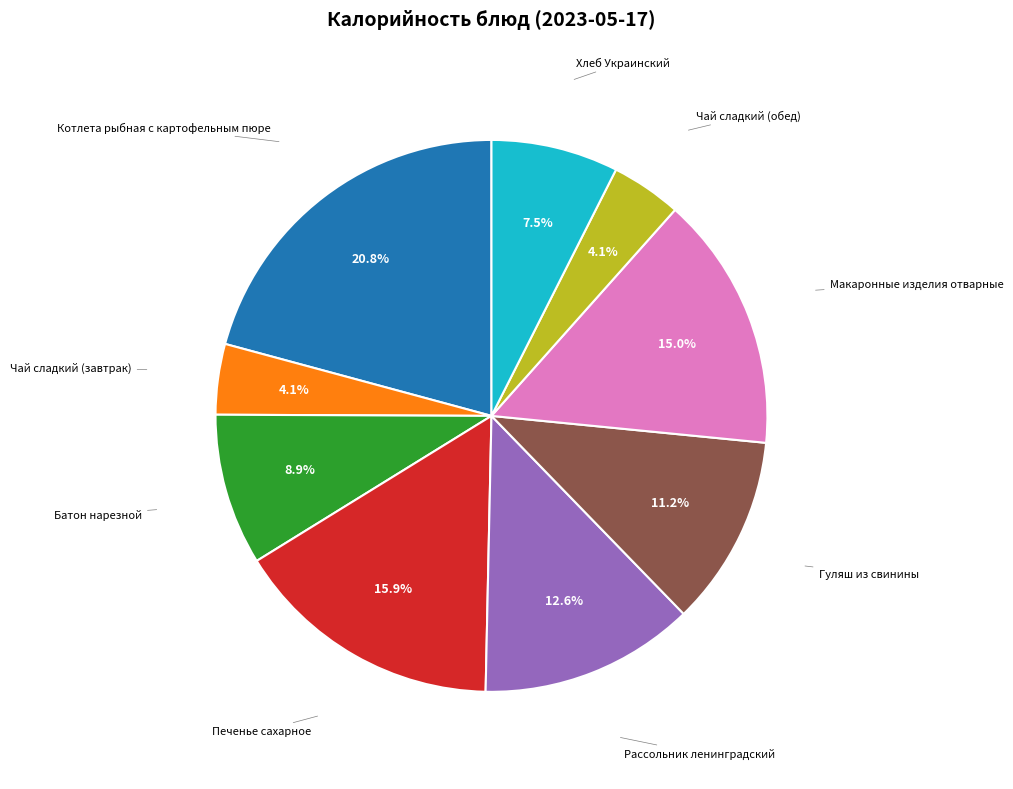

Rank the categories by value from lowest to highest.

Чай сладкий (завтрак), Чай сладкий (обед), Хлеб Украинский, Батон нарезной, Гуляш из свинины, Рассольник ленинградский, Макаронные изделия отварные, Печенье сахарное, Котлета рыбная с картофельным пюре